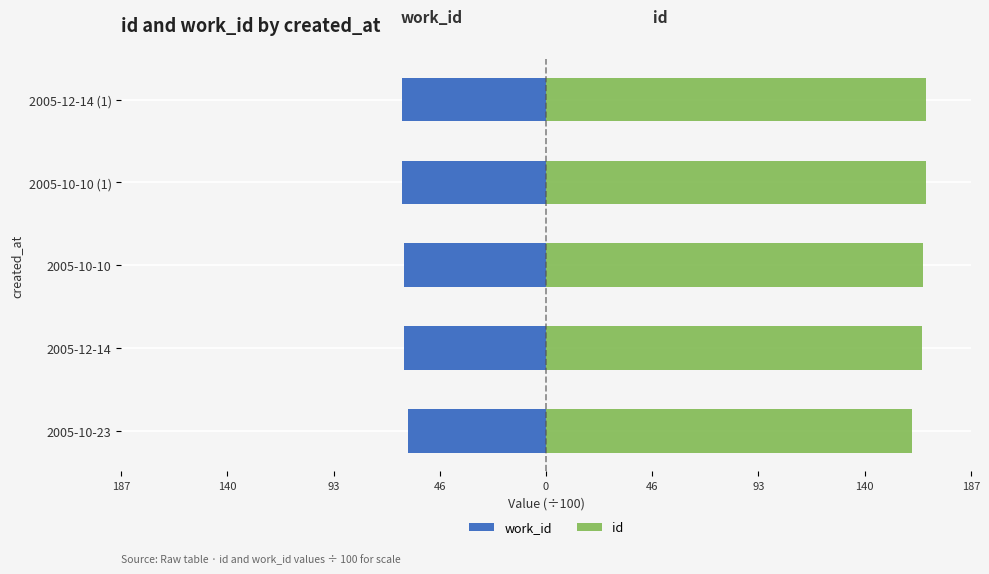

What is the value of the id bar at the 3rd from the left?

166.1